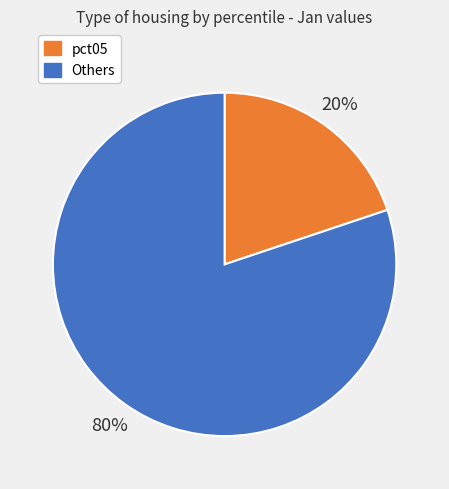

To the nearest percent, what is the average slice percentage?

50%